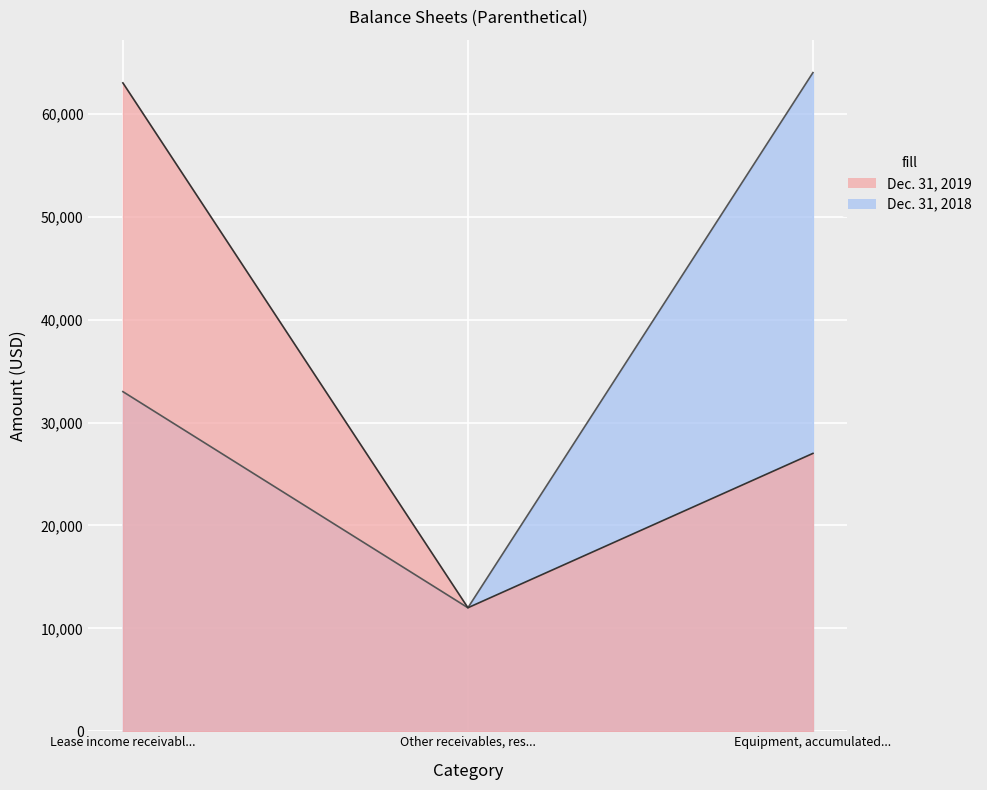

Which category has the lowest value in the Dec. 31, 2018 series?

Other receivables, res...